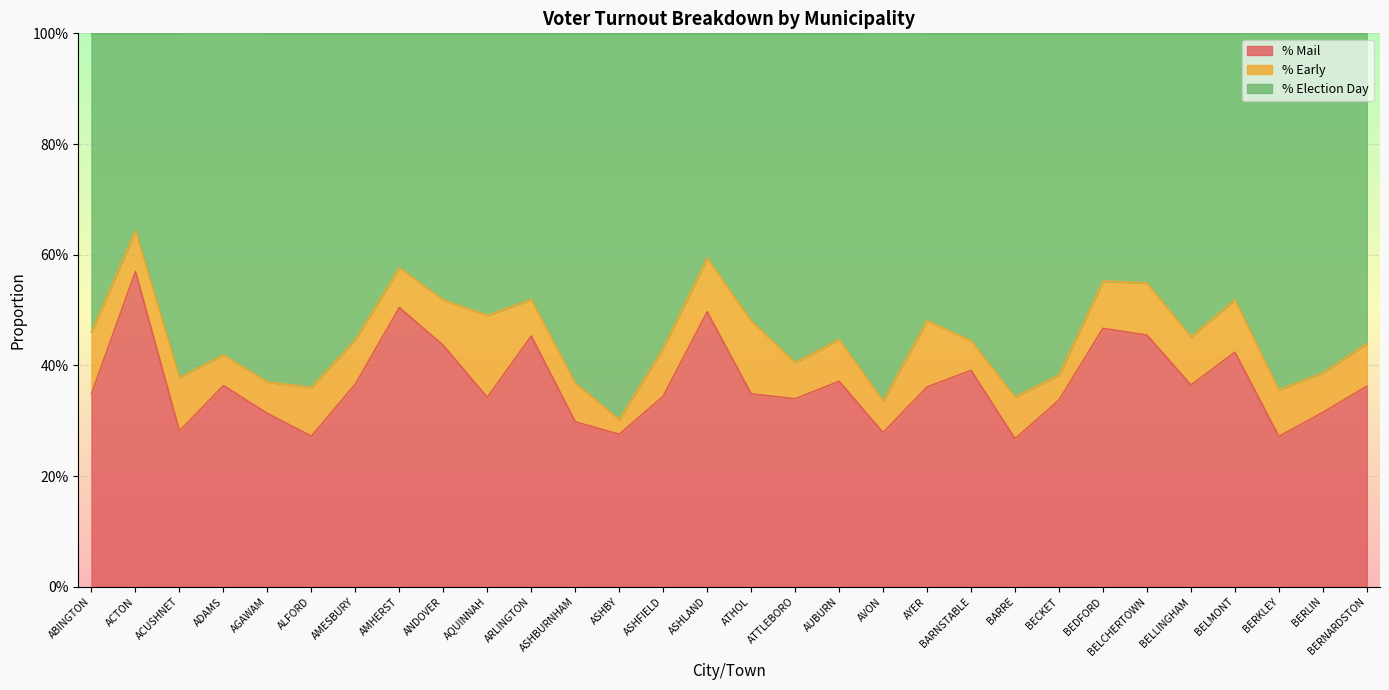

What position from the right is ARLINGTON?

20